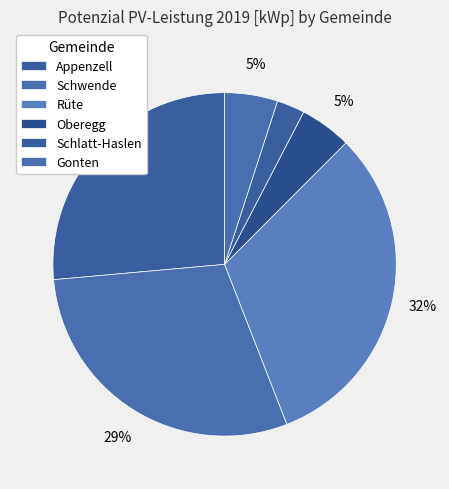

To the nearest percent, what is the combined percentage of Appenzell and Gonten?

31%